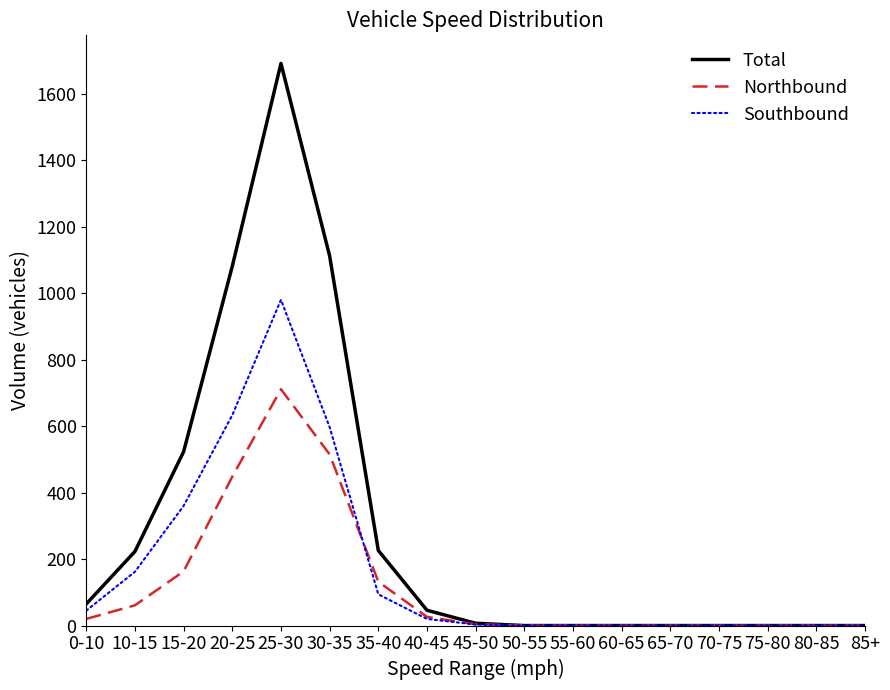

What is the difference between the Southbound values at 70-75 and 25-30?

980